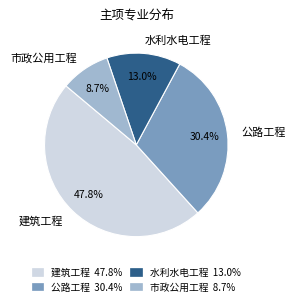

Is the sum of 建筑工程 and 公路工程 greater than half?

Yes